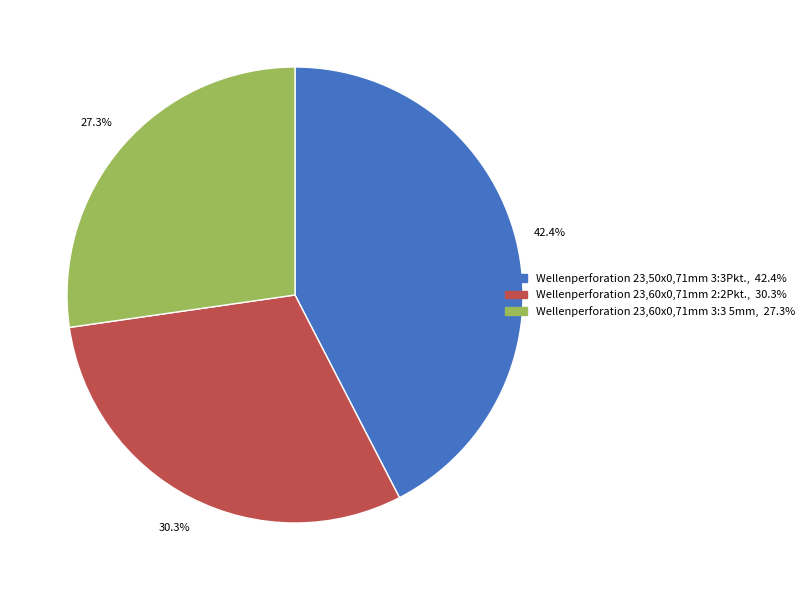

How many slices are in this pie chart?

3